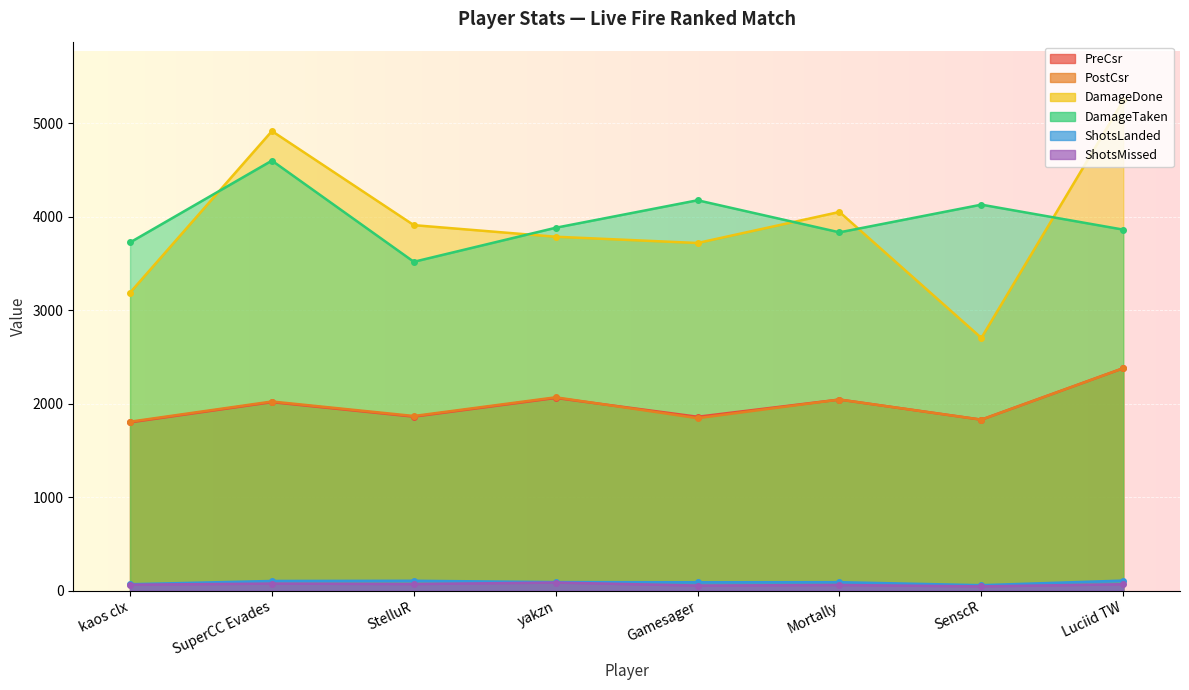

What is the sum of the PreCsr values at Gamesager and StelluR?

3719